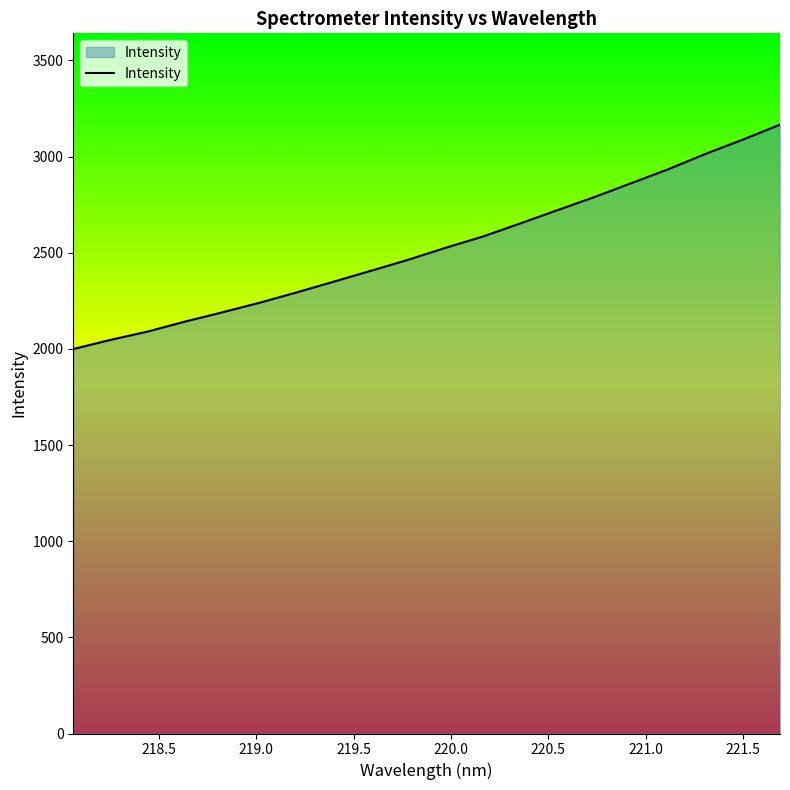

What is the difference between the maximum and minimum values?

1166.7